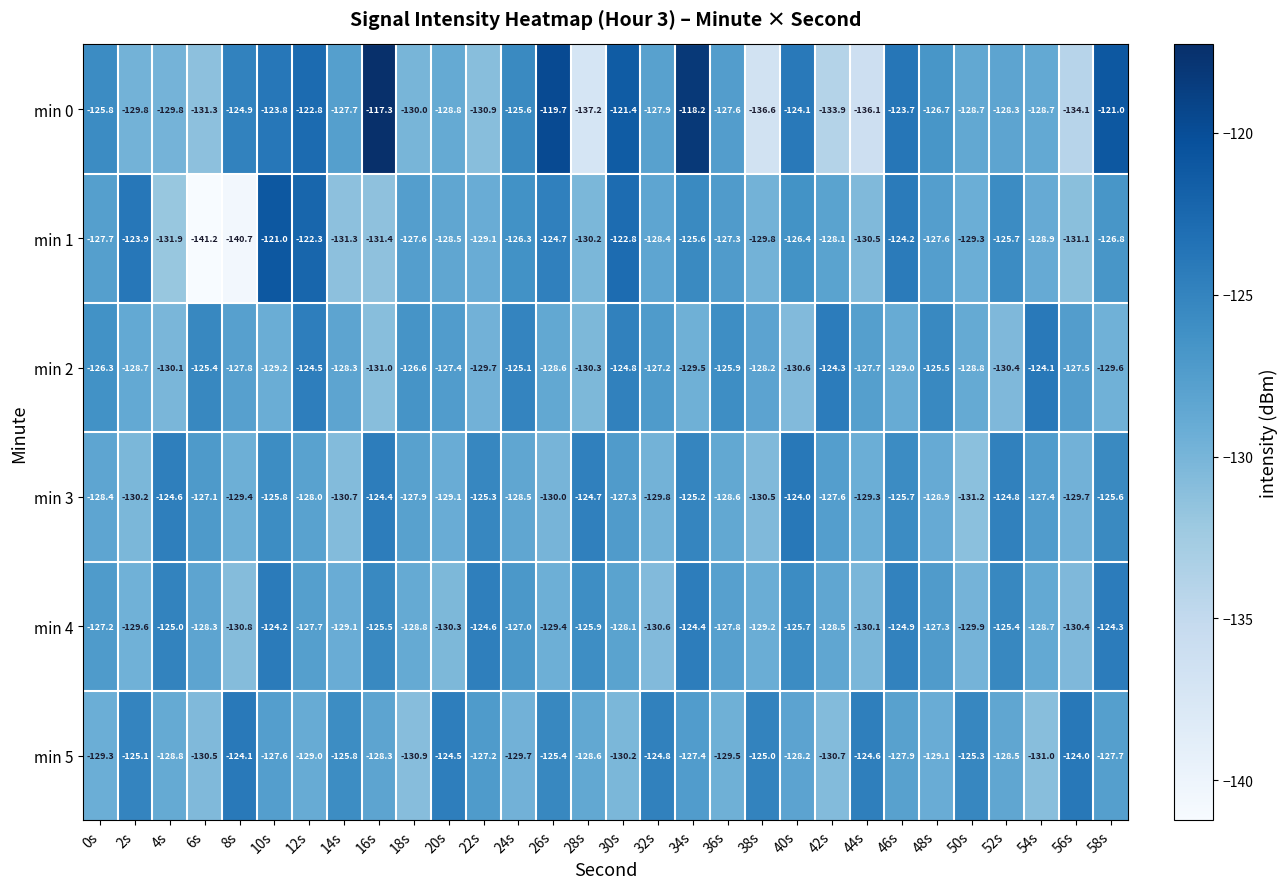

What is the total value across all series at 50s?

-773.2